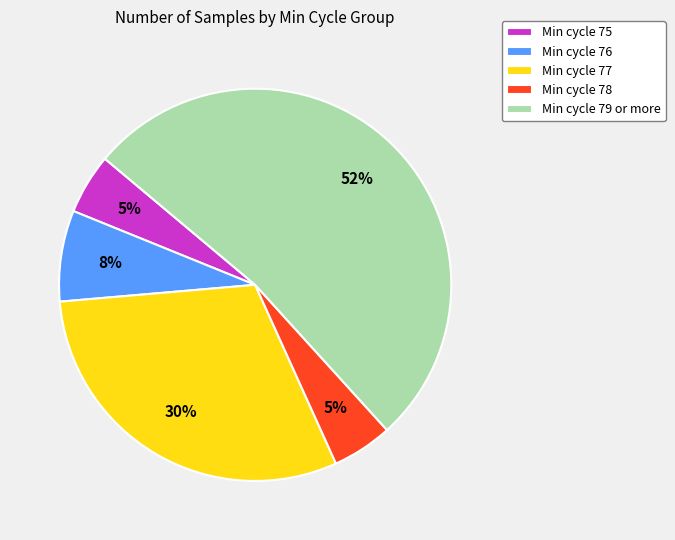

Is there a majority slice in this chart?

Yes